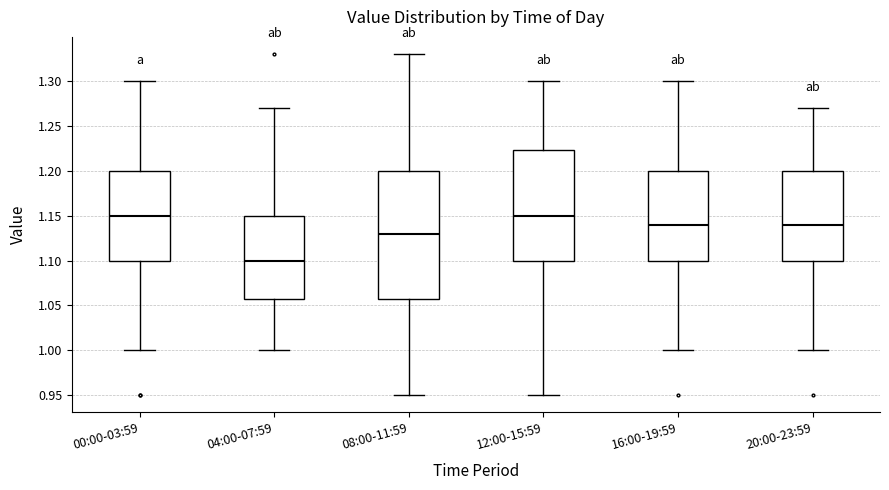

Reading left to right, read every box against the y-axis: the position of its median line, the range the box covers, and the ends of its whiskers. The values are not printed on the chart, so give them approximately, as read against the axis.

00:00-03:59: median 1.150, box 1.100 to 1.200, whiskers 1.000 to 1.300
04:00-07:59: median 1.100, box 1.060 to 1.150, whiskers 1.000 to 1.270
08:00-11:59: median 1.130, box 1.060 to 1.200, whiskers 0.950 to 1.330
12:00-15:59: median 1.150, box 1.100 to 1.225, whiskers 0.950 to 1.300
16:00-19:59: median 1.140, box 1.100 to 1.200, whiskers 1.000 to 1.300
20:00-23:59: median 1.140, box 1.100 to 1.200, whiskers 1.000 to 1.270